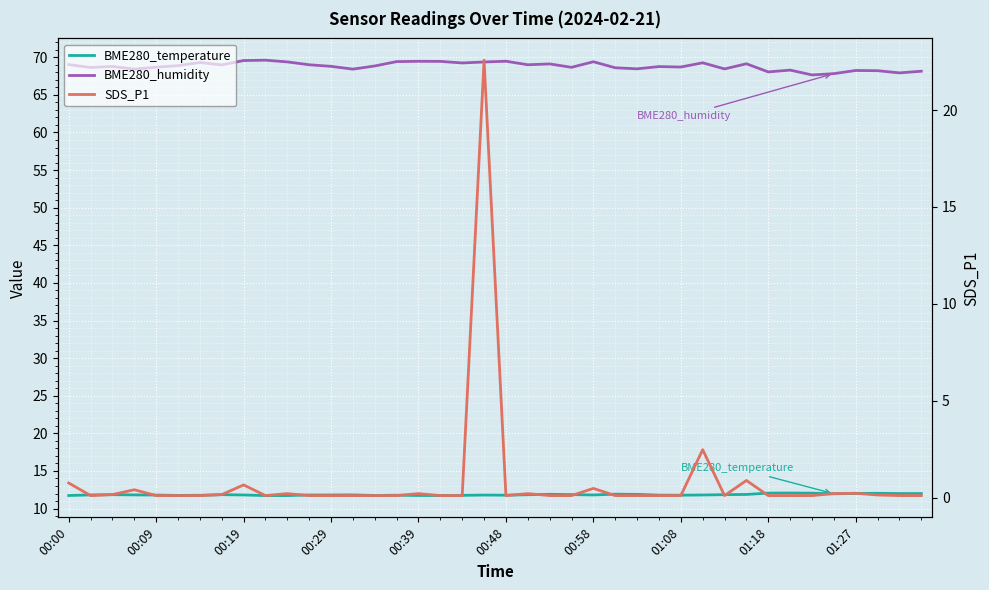

True or false: BME280_humidity and SDS_P1 cross at least once.

False